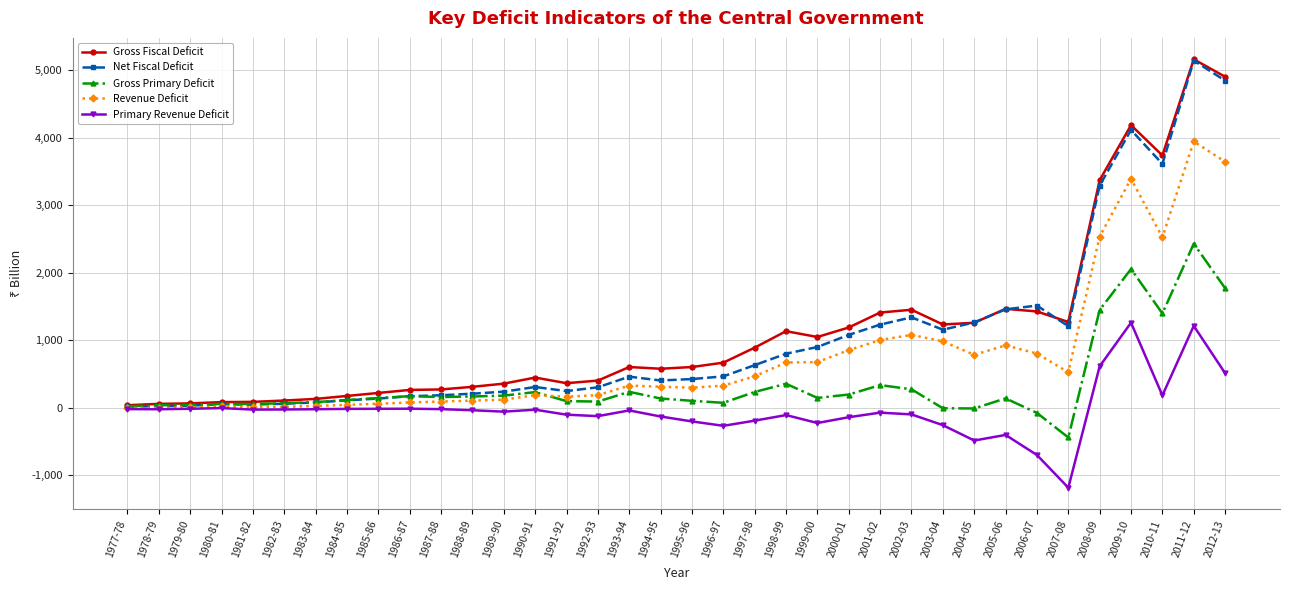

What is the label of the 17th point from the right?

1996-97